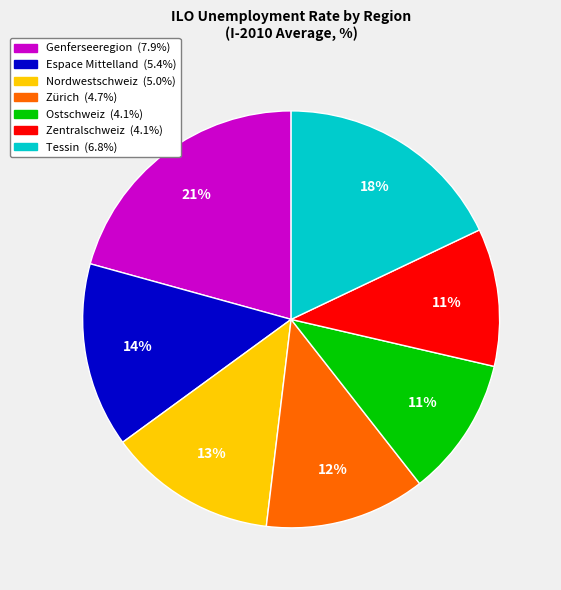

To the nearest percent, what is the average slice percentage?

14%